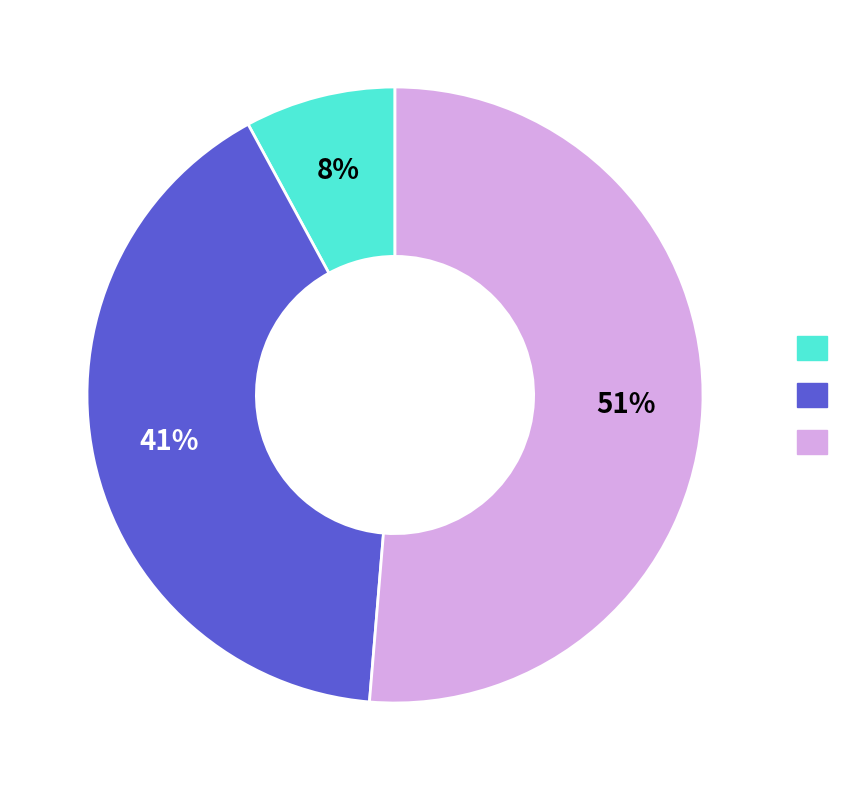

To the nearest percent, what is the average slice percentage?

33%